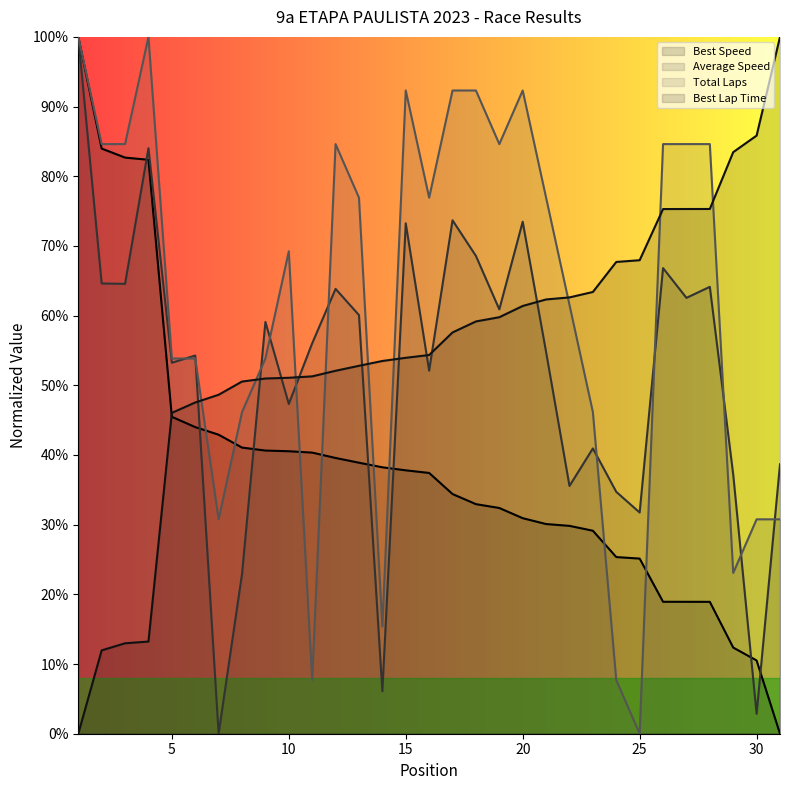

What is the value of the Average Speed point at the 27th from the left?

62.5